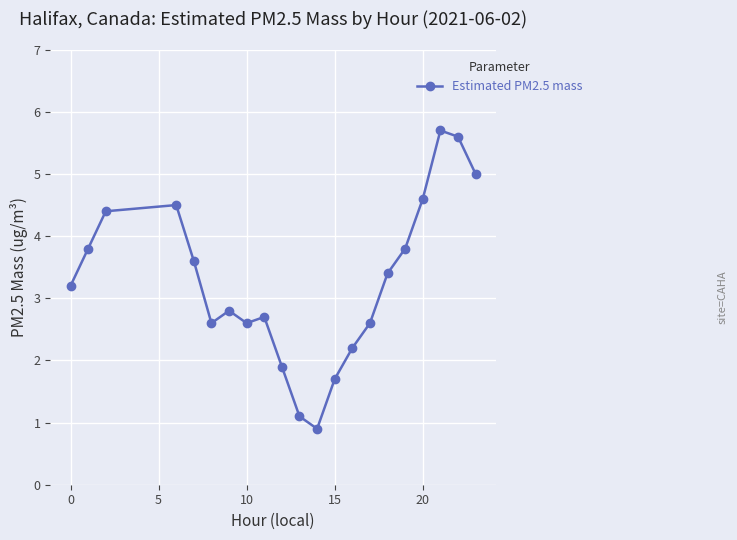

True or false: there are more than 0 points higher than both neighbors.

True